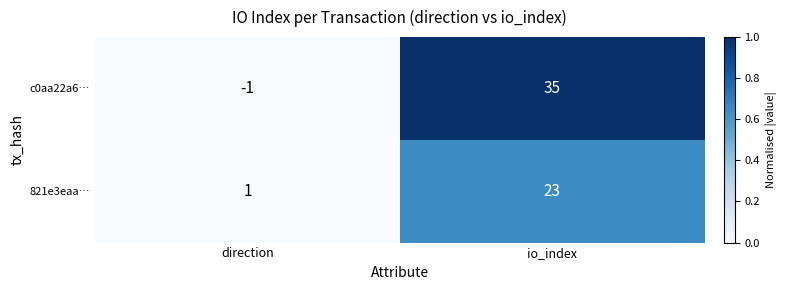

The 821e3eaa… series shows 14 at io_index. True or false?

False